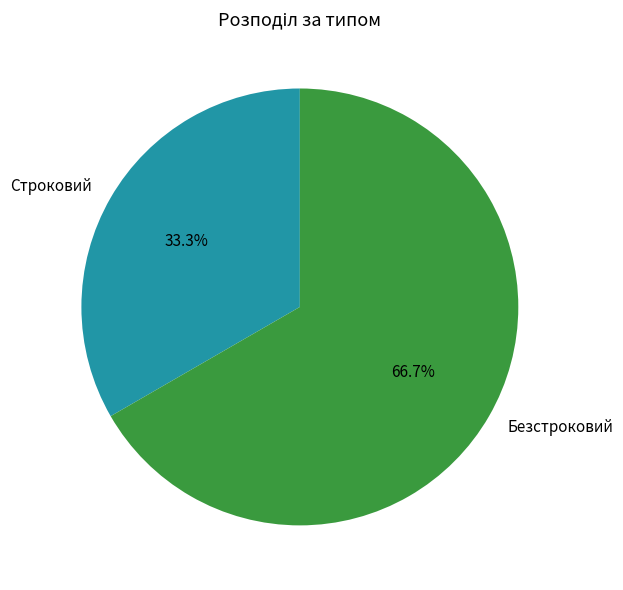

Approximately how many times larger is the value at Безстроковий compared to Строковий?

2.0